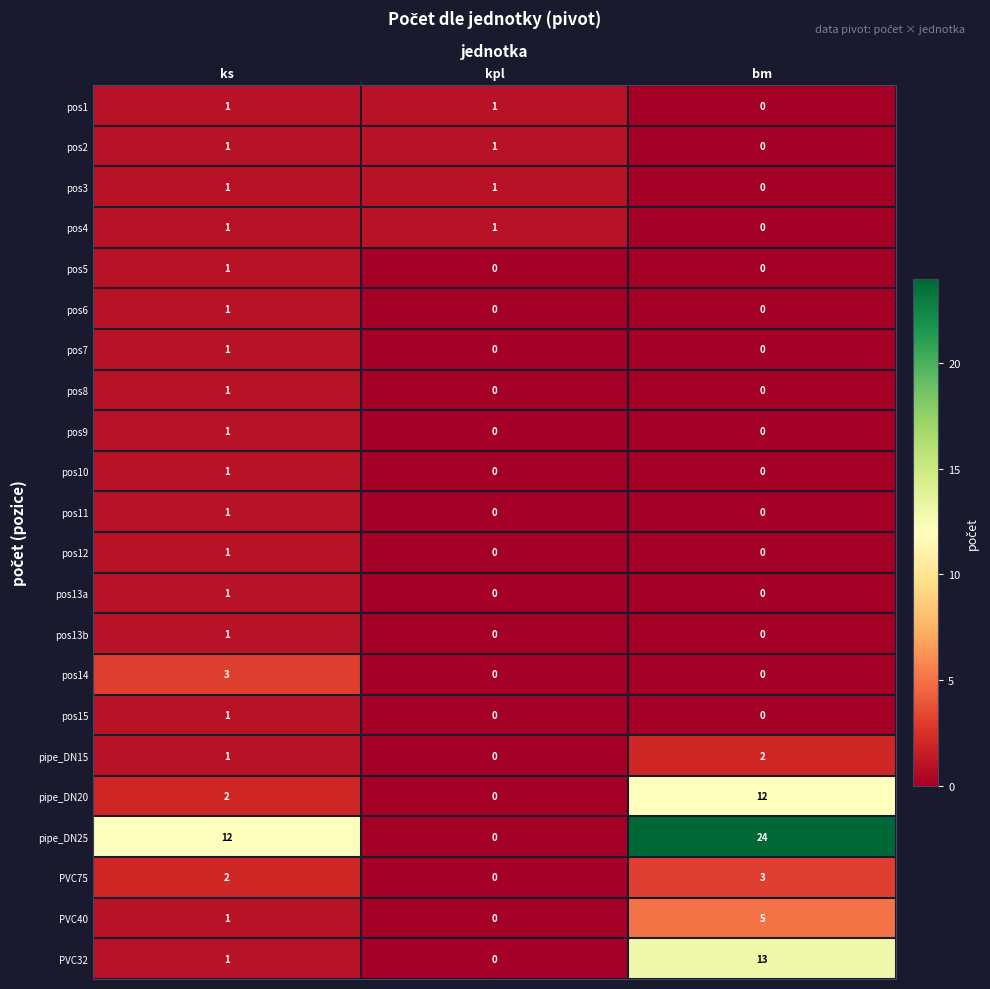

What is the approximate value of PVC32 at bm?

13